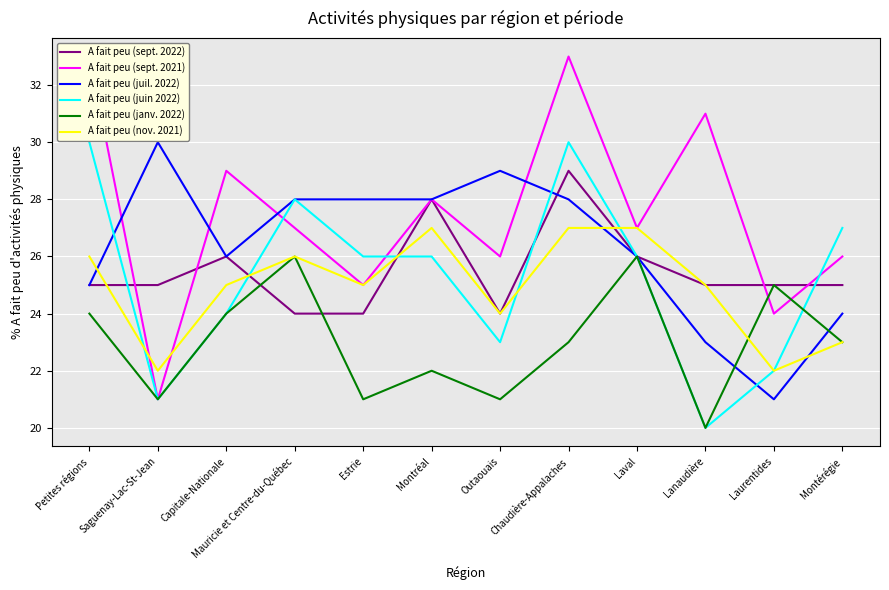

At how many categories does at least one series exceed 22?

12